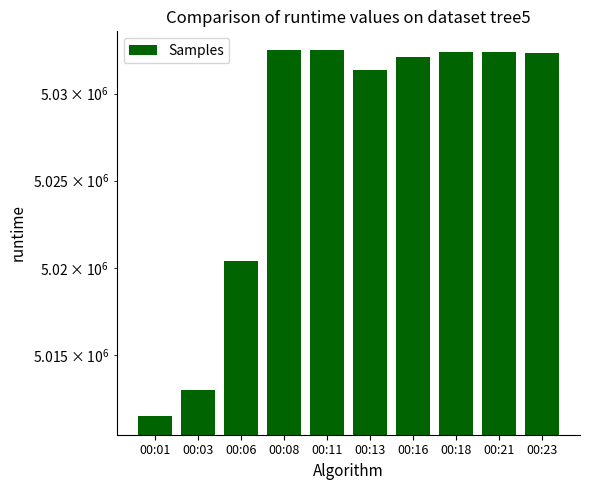

What is the difference between the maximum and minimum values?

21041